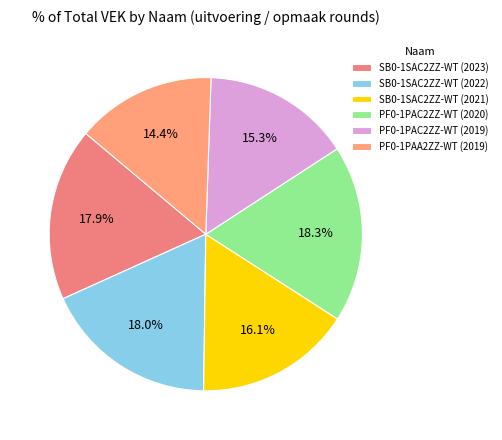

Between PF0-1PAC2ZZ-WT (2019) and SB0-1SAC2ZZ-WT (2022), which is larger?

SB0-1SAC2ZZ-WT (2022)